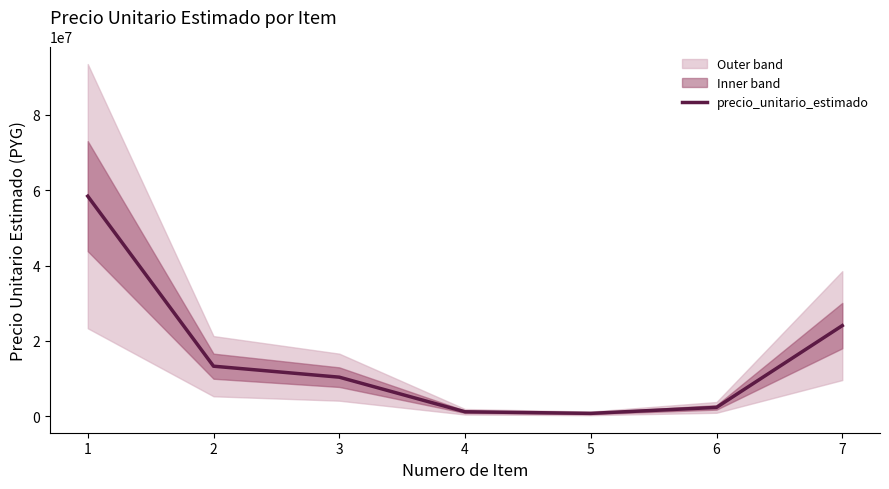

Between 7 and 5, which is larger?

7